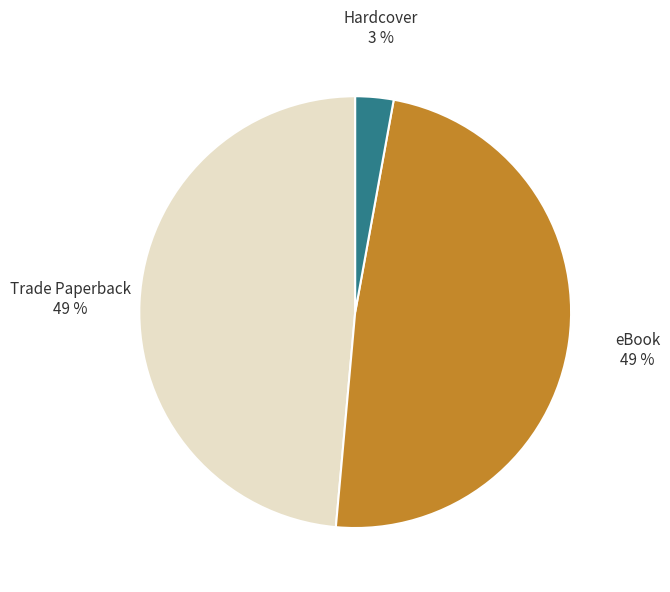

Combined, do eBook and Hardcover account for over 50%?

Yes